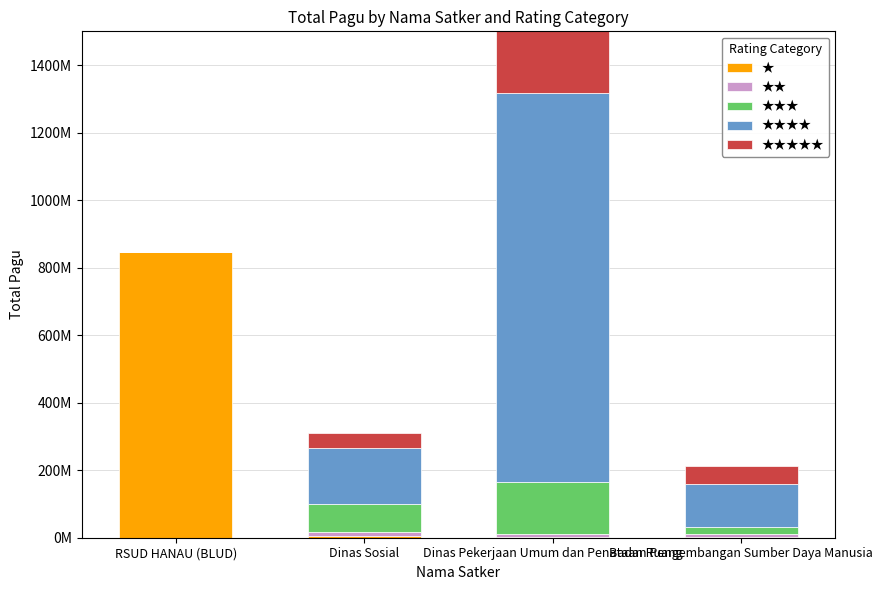

Rank the series by their maximum value, from lowest to highest.

★★, ★★★, ★★★★★, ★, ★★★★